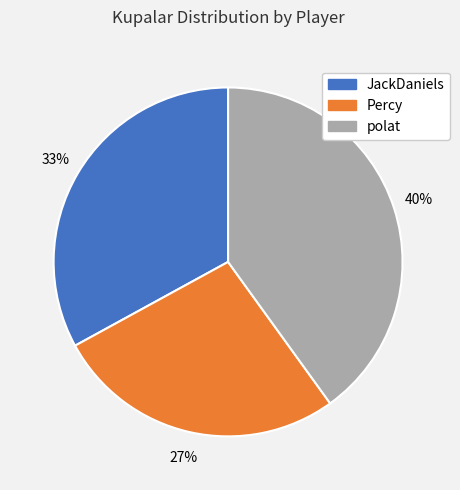

Which slice is the largest?

polat